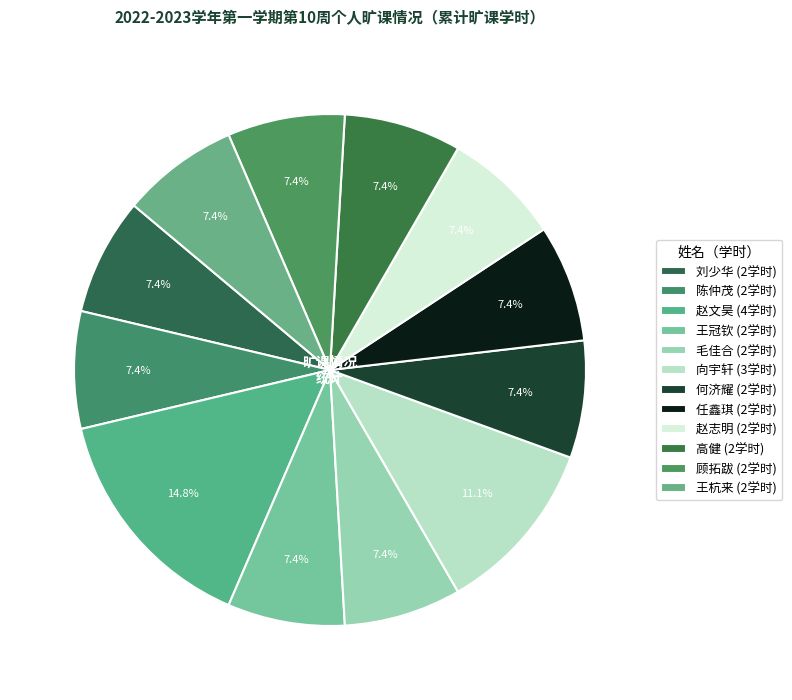

How many slices are in this pie chart?

12